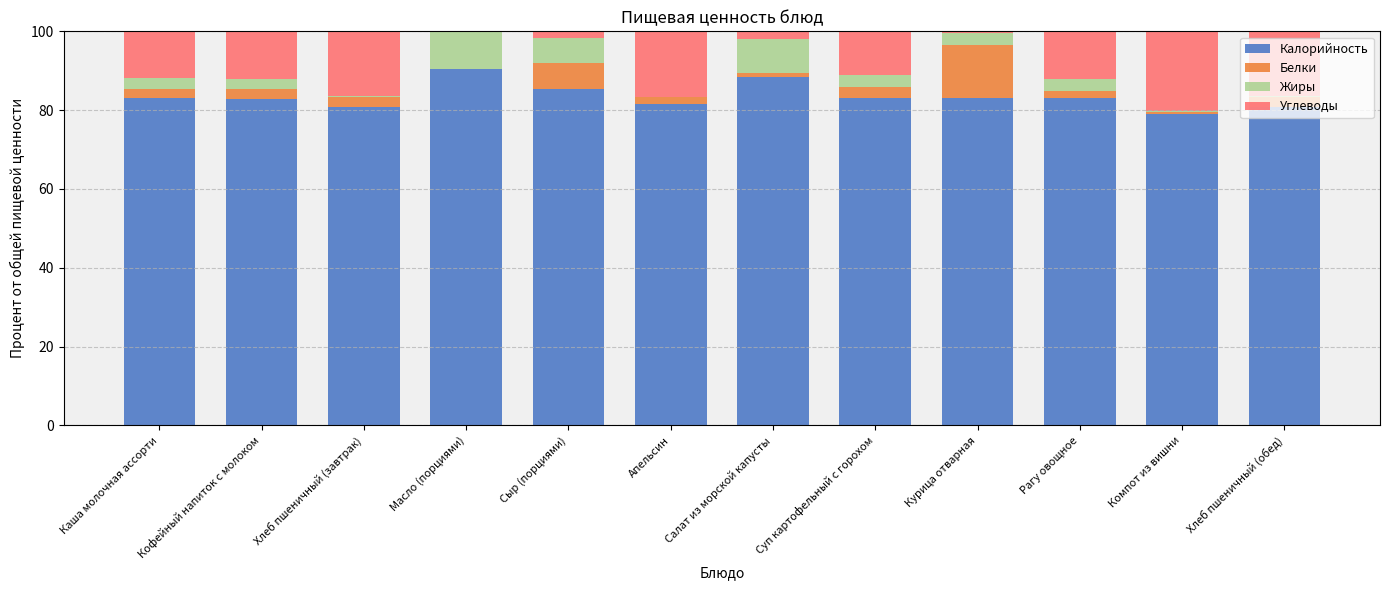

What is the maximum value for Калорийность?

90.4